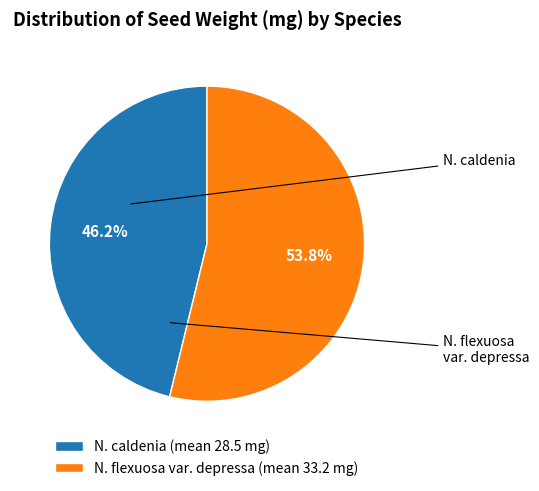

To the nearest percent, what is the difference between the N. caldenia and N. flexuosa var. depressa slice percentages?

8%